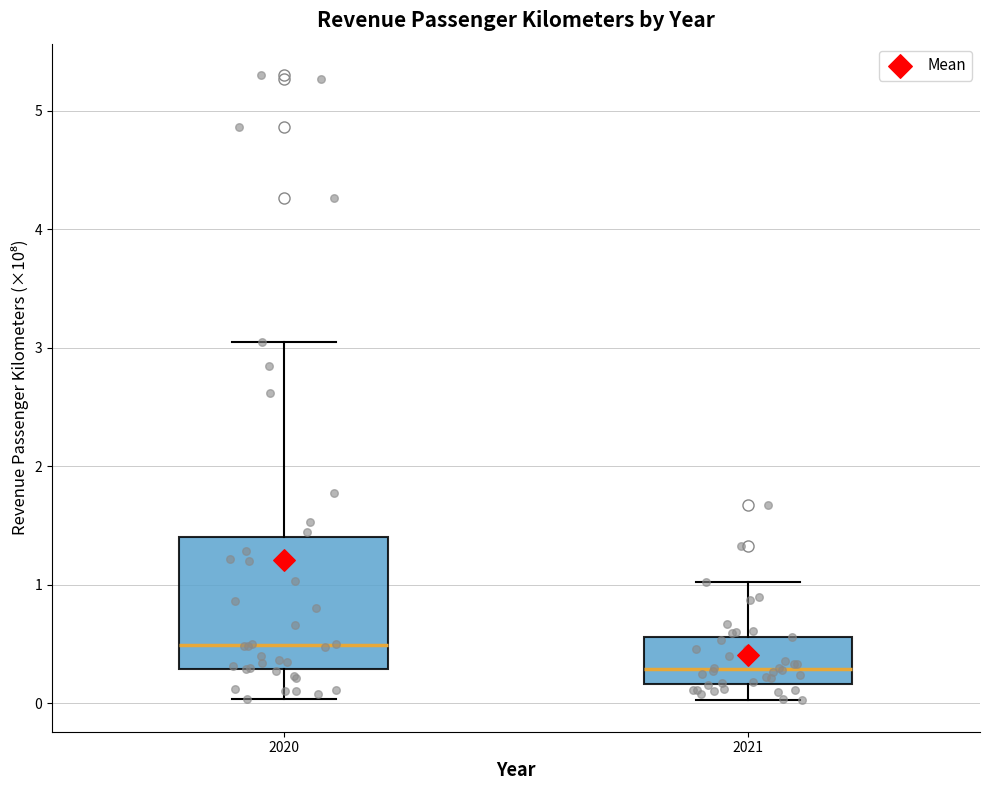

Reading left to right, read every box against the y-axis: the position of its median line, the range the box covers, and the ends of its whiskers. The values are not printed on the chart, so give them approximately, as read against the axis.

2020: median 0.5, box 0.3 to 1.4, whiskers 0.0 to 3.1
2021: median 0.3, box 0.2 to 0.6, whiskers 0.0 to 1.0